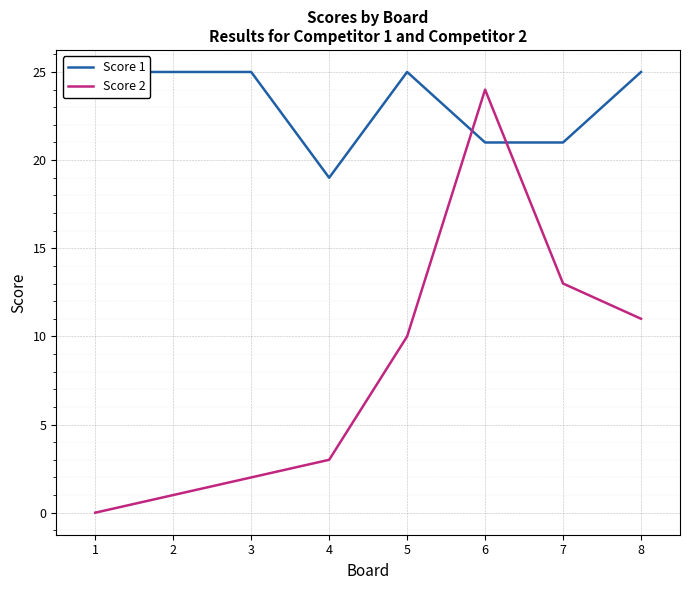

List the series in order of their overall mean, highest first.

Score 1, Score 2